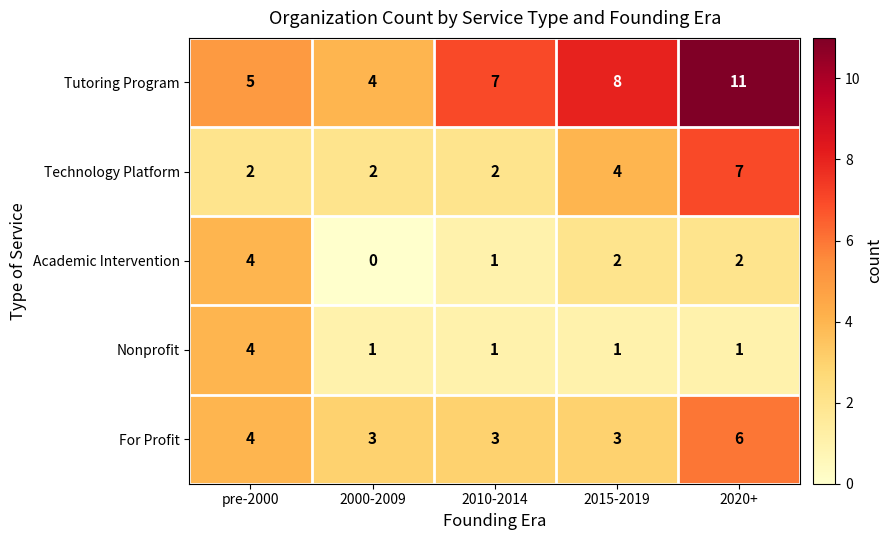

Reading right to left, transcribe all the data shown in this chart.

Tutoring Program: 2020+=11	2015-2019=8	2010-2014=7	2000-2009=4	pre-2000=5
Technology Platform: 2020+=7	2015-2019=4	2010-2014=2	2000-2009=2	pre-2000=2
Academic Intervention: 2020+=2	2015-2019=2	2010-2014=1	2000-2009=0	pre-2000=4
Nonprofit: 2020+=1	2015-2019=1	2010-2014=1	2000-2009=1	pre-2000=4
For Profit: 2020+=6	2015-2019=3	2010-2014=3	2000-2009=3	pre-2000=4